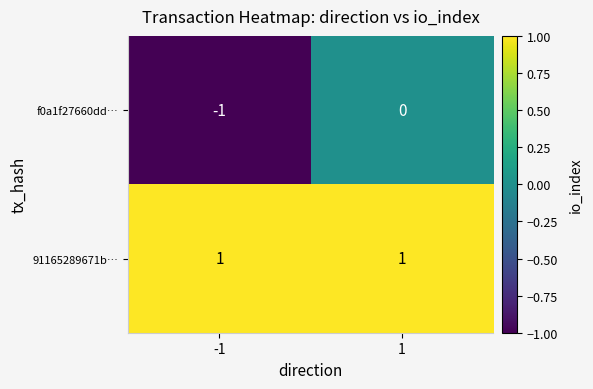

Rank the series at 1 from lowest to highest value.

f0a1f27660dd…, 91165289671b…